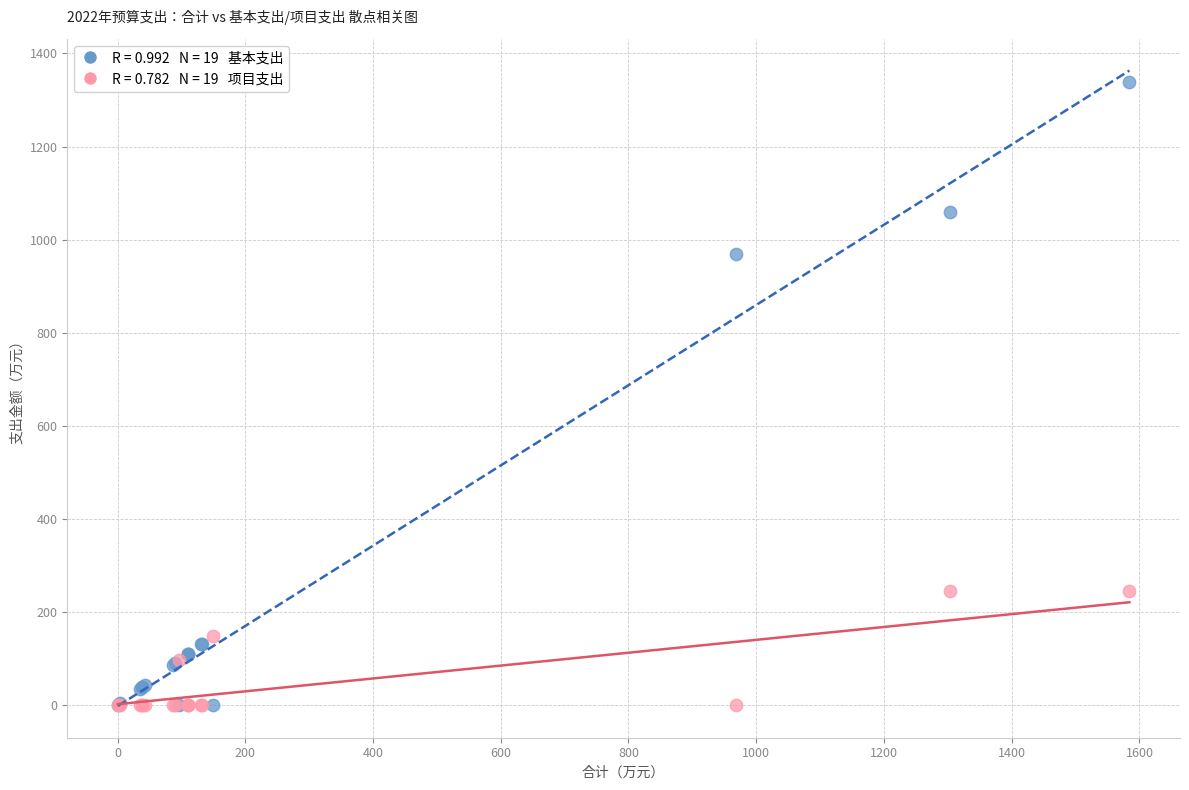

Across all series, what Y value is closest to 669?

968.3